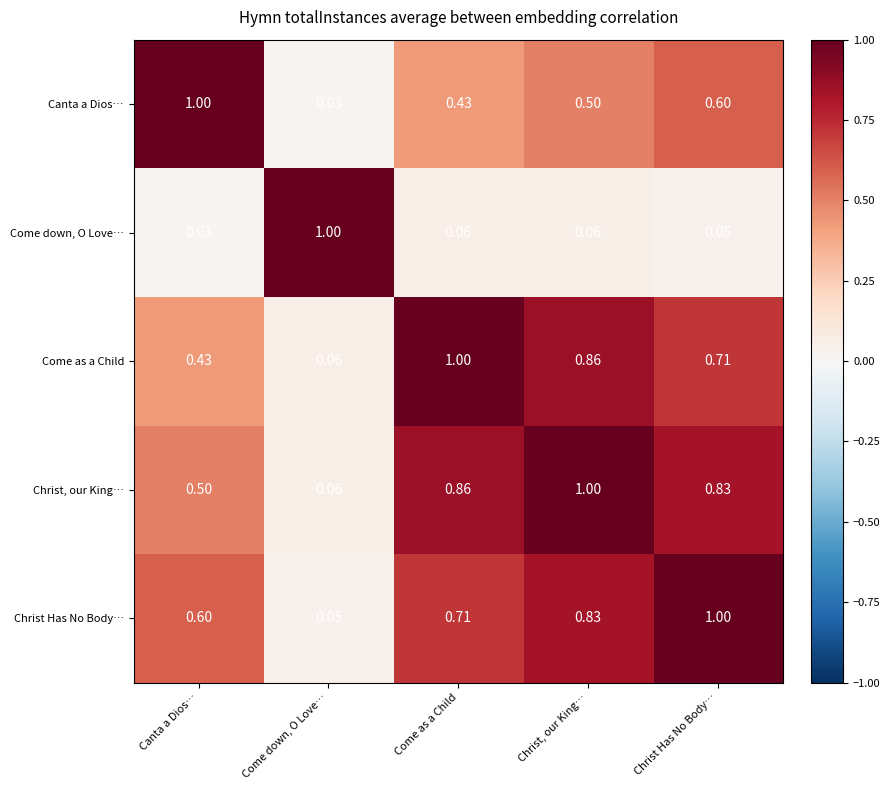

Which series has the largest total across all categories?

Christ, our King…